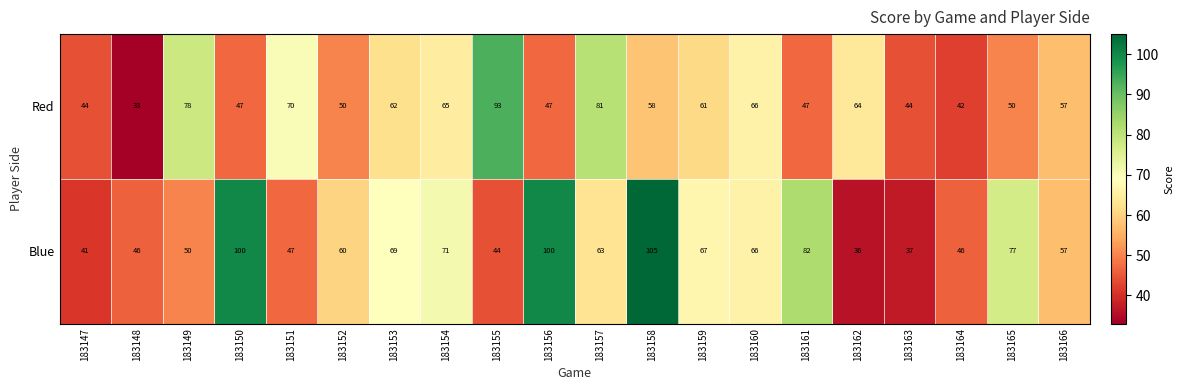

Which series changed the most between 183147 and 183158?

Blue